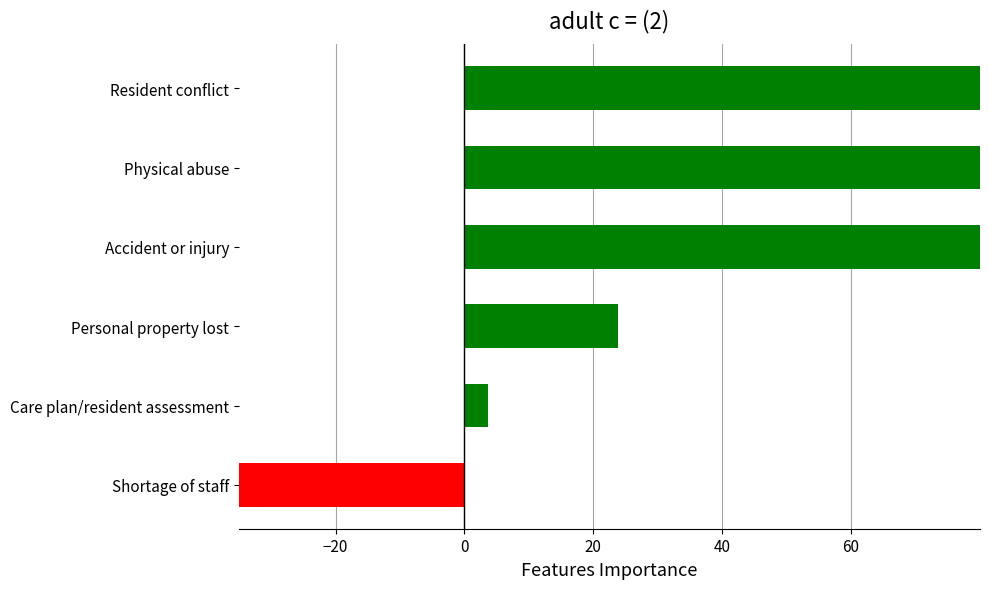

What is the difference between the maximum and second lowest values?

186.3